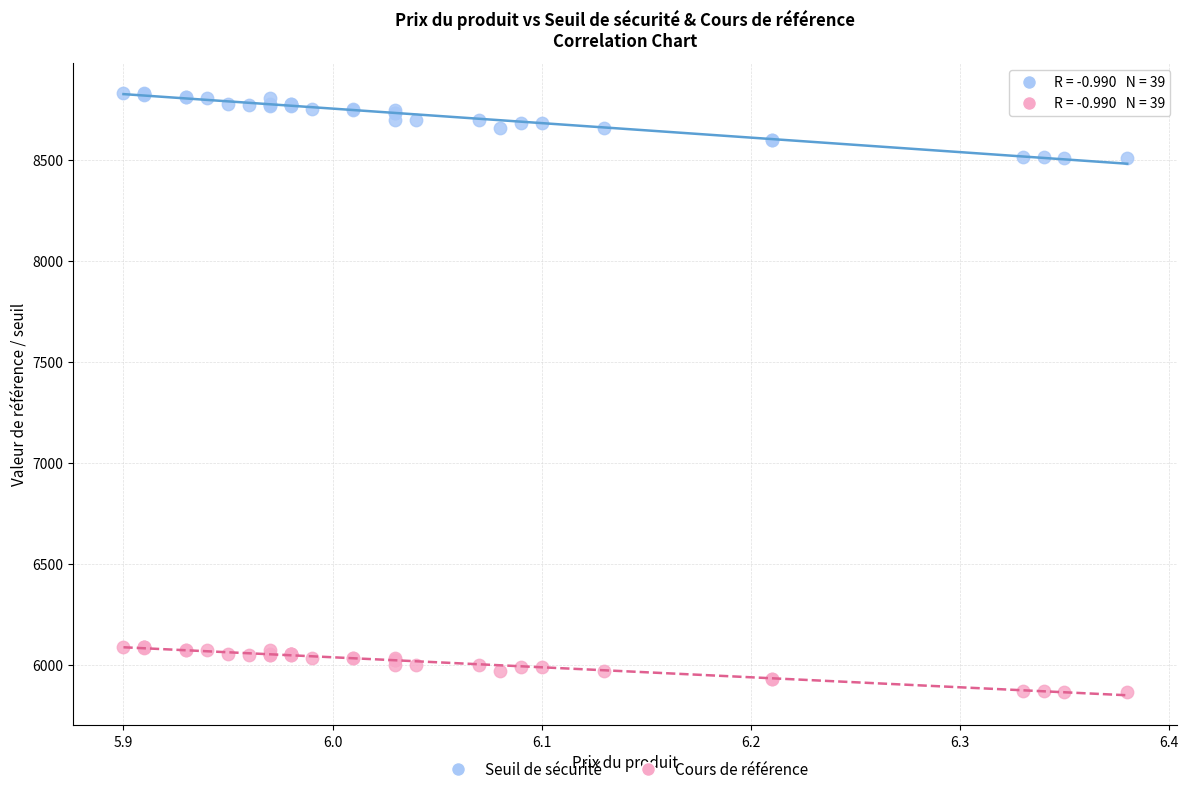

Which series reaches the maximum Y coordinate?

Seuil de sécurité